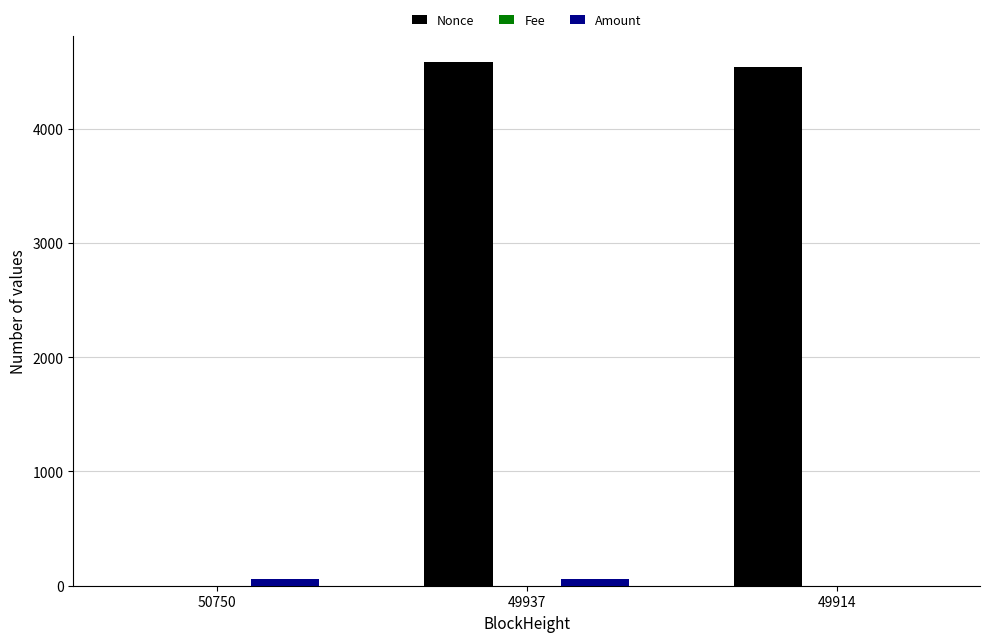

The Nonce series shows 7824.0 at 49914. True or false?

False